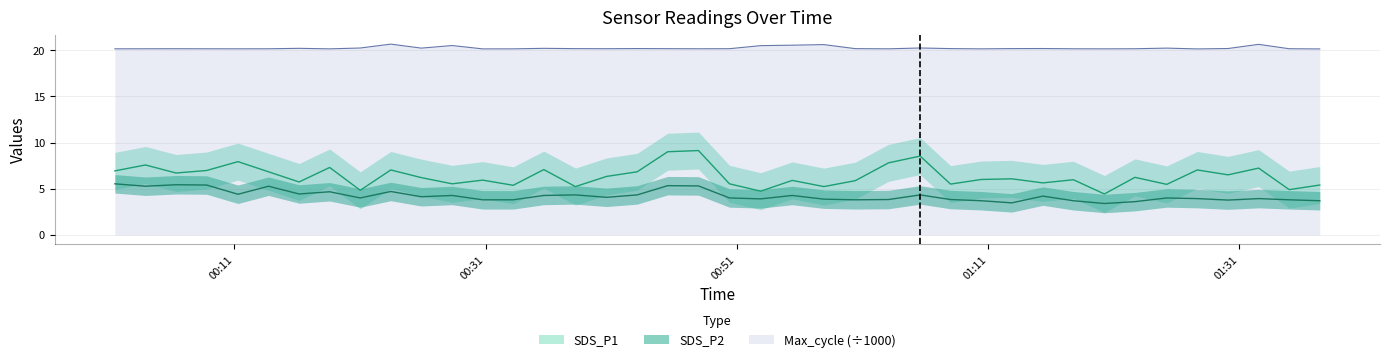

True or false: SDS_P2 and SDS_P1 cross at least once.

False